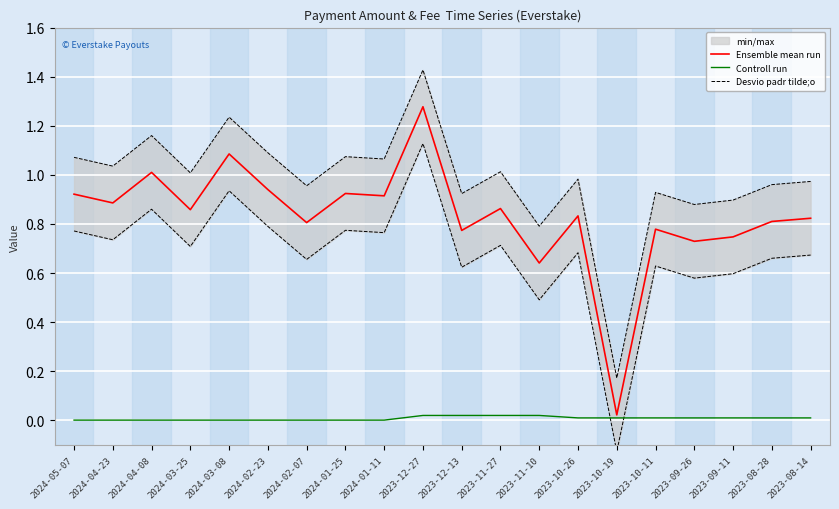

Rank the series by their maximum value, from highest to lowest.

Desvio padr tilde;o, Ensemble mean run, Controll run